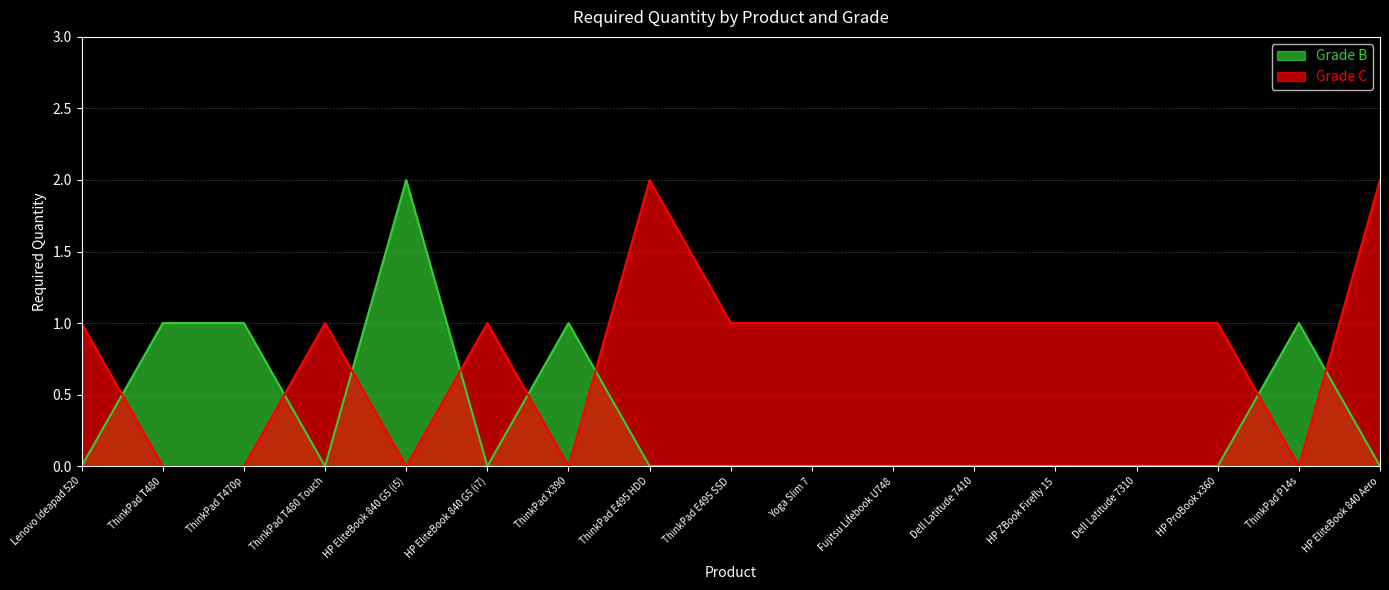

What is the spread (max minus min) of values at Fujitsu Lifebook U748?

1